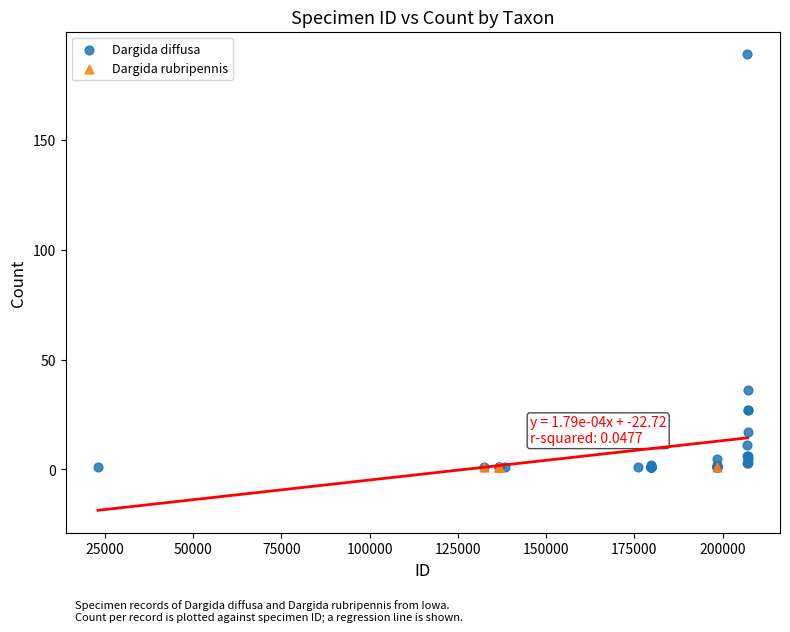

Which series contains the highest Y value?

Dargida diffusa